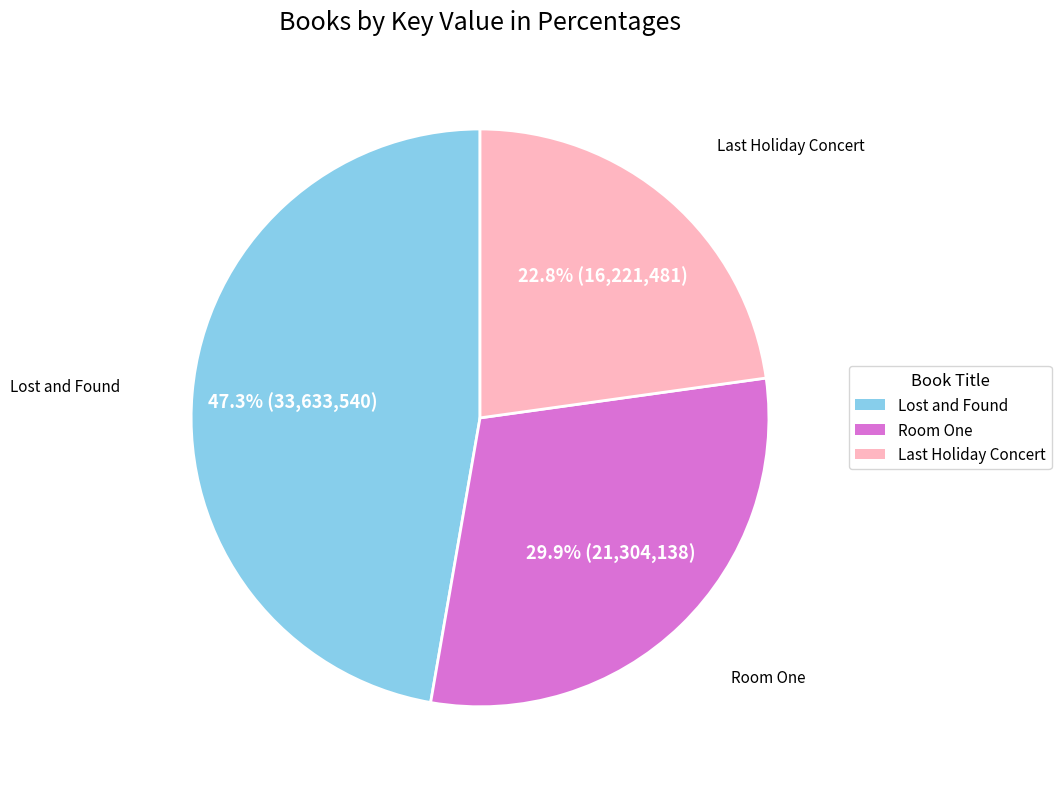

Which slice is the smallest?

Last Holiday Concert